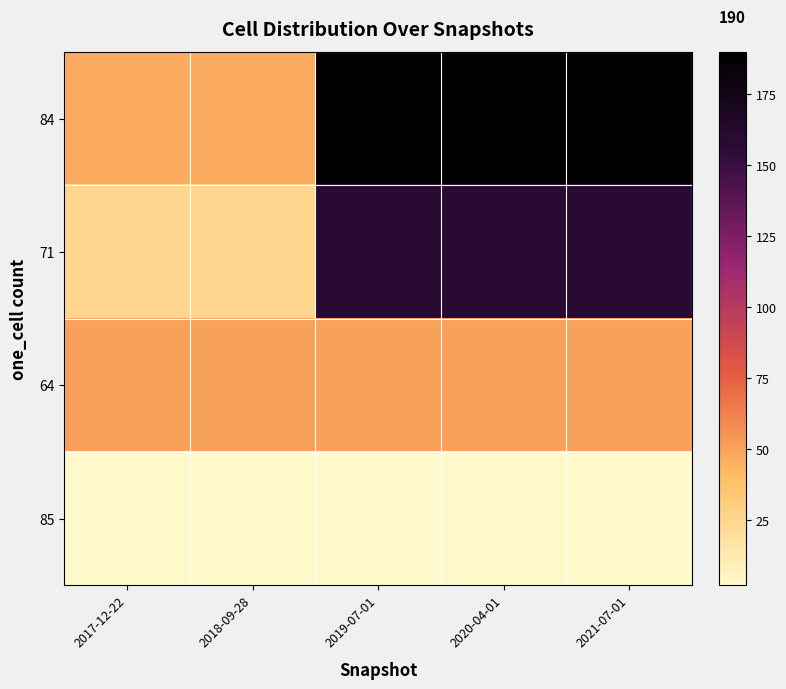

What is the total value across all series at 2020-04-01?

403